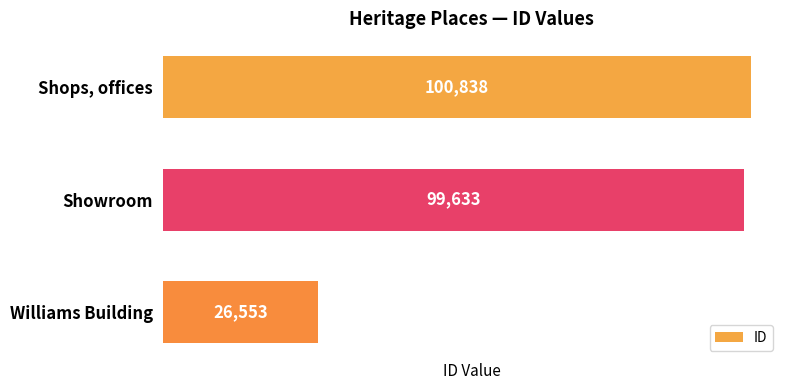

Which has a higher value, Showroom or Shops, offices?

Shops, offices